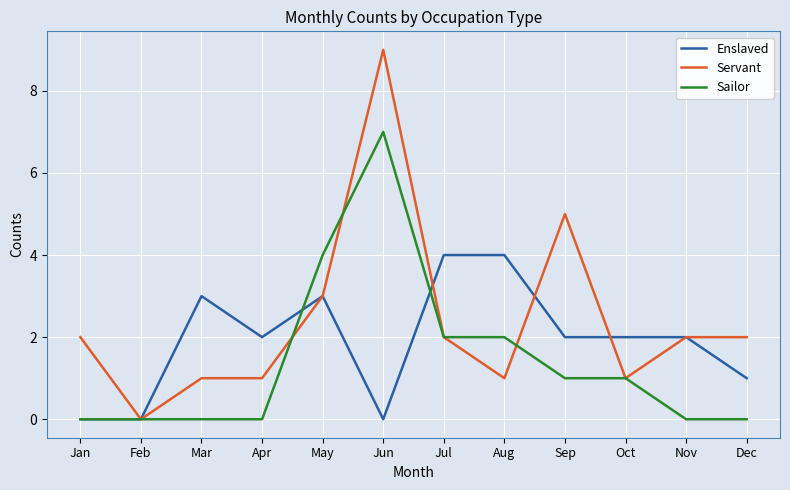

Is it true that Sailor equals 0 at Dec?

True